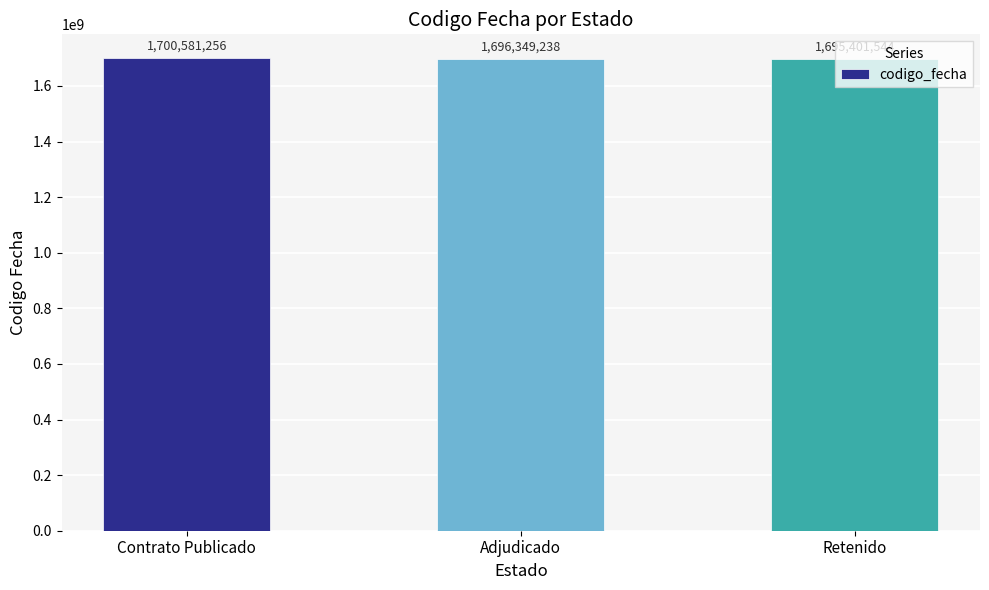

Rank the categories by value from lowest to highest.

Retenido, Adjudicado, Contrato Publicado